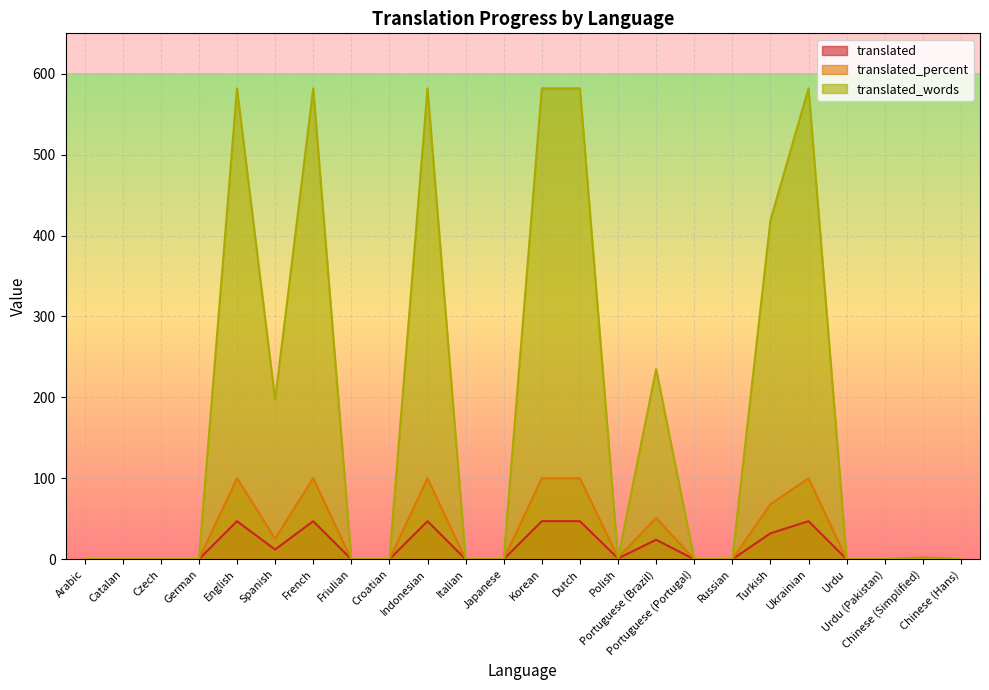

At how many categories does at least one series exceed 325?

7